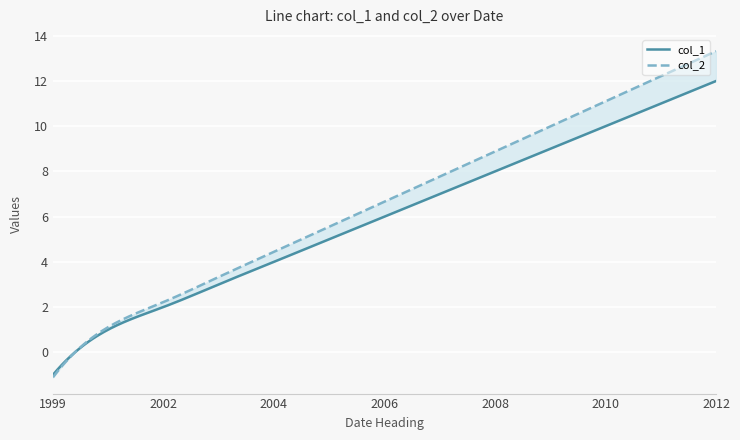

What is the minimum value shown in the chart?

-1.1